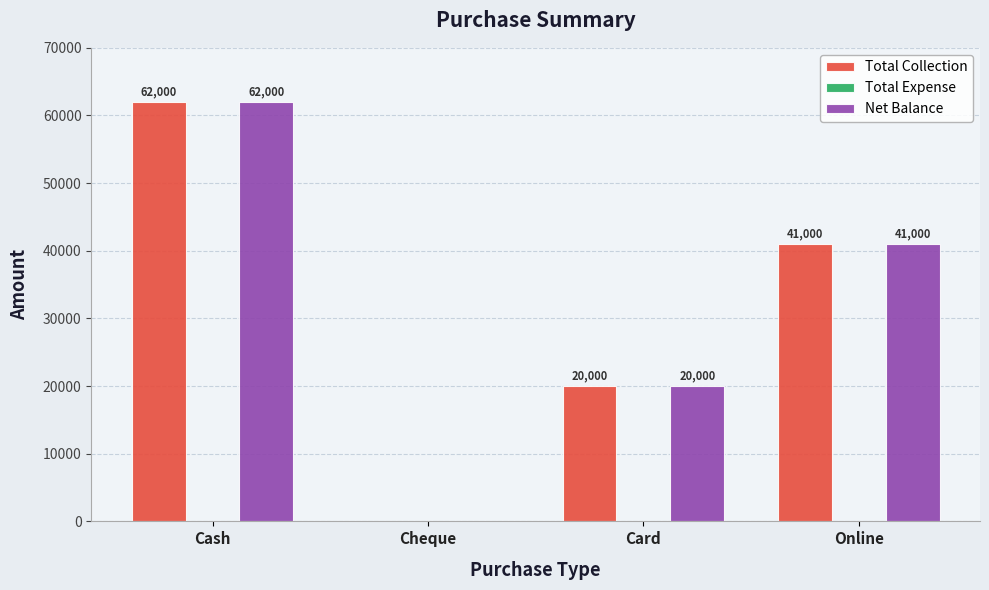

What is the maximum value for Net Balance?

62000